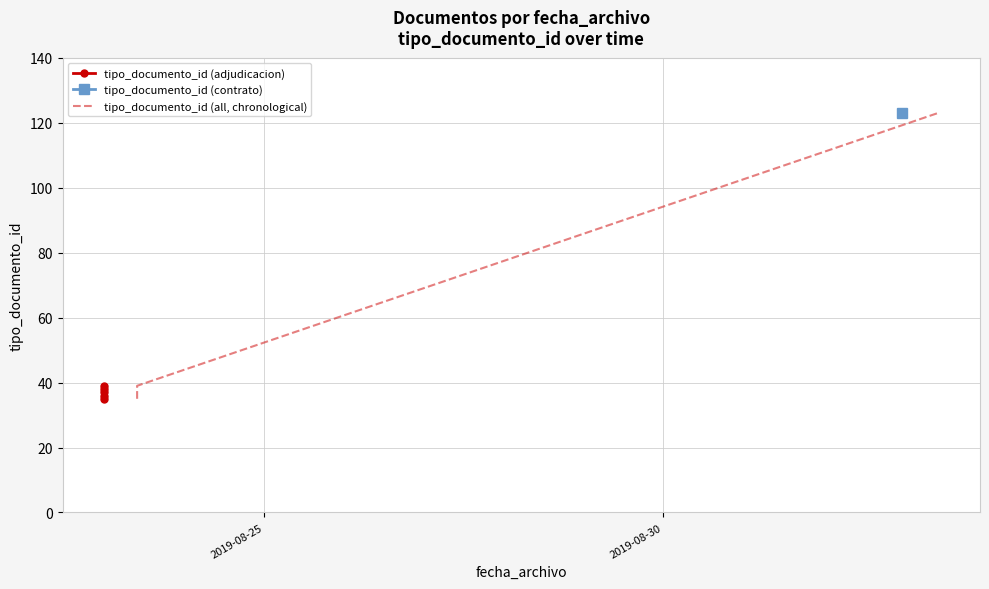

The chart shows a value of 35 at 2019-08-23 09:53:44. True or false?

True